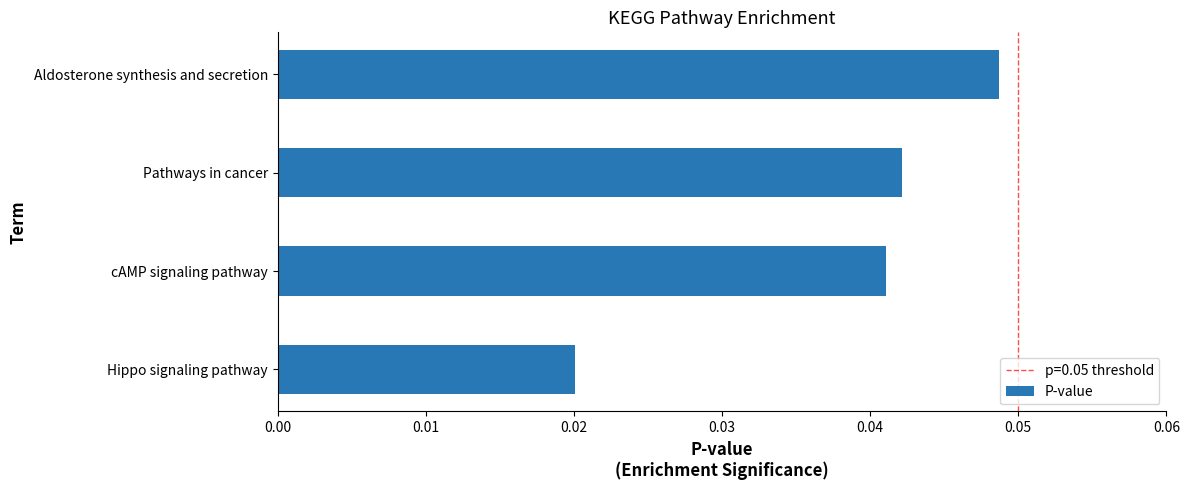

Which has a higher value, Hippo signaling pathway or Pathways in cancer?

Pathways in cancer